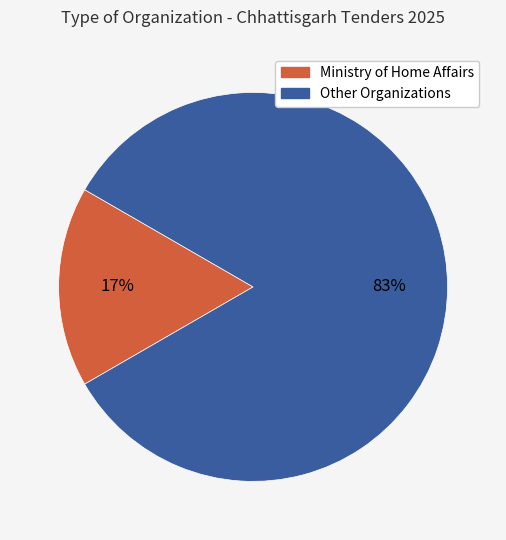

Does any single category account for the majority?

Yes